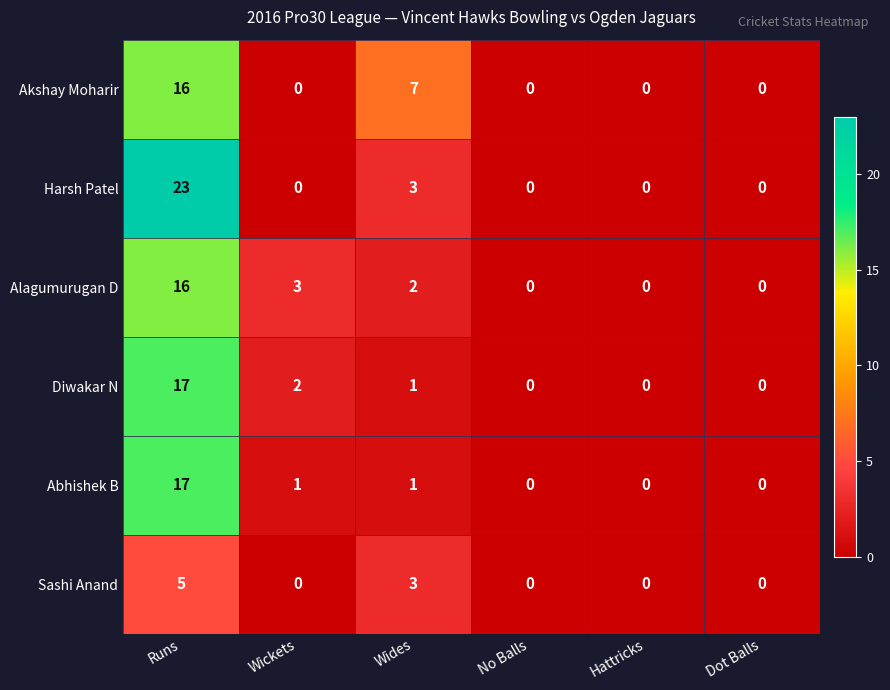

Which category has the highest value in the Diwakar N series?

Runs